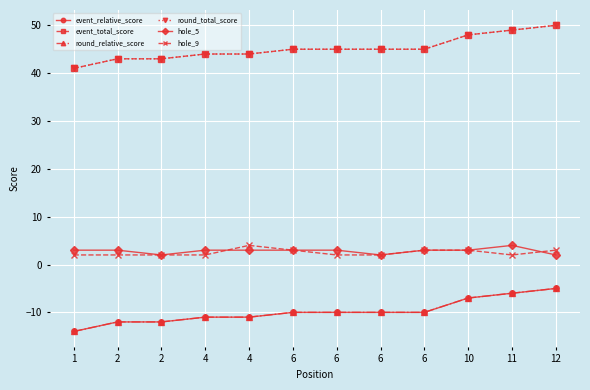

How many hole_5 values are between 3 and 4?

9